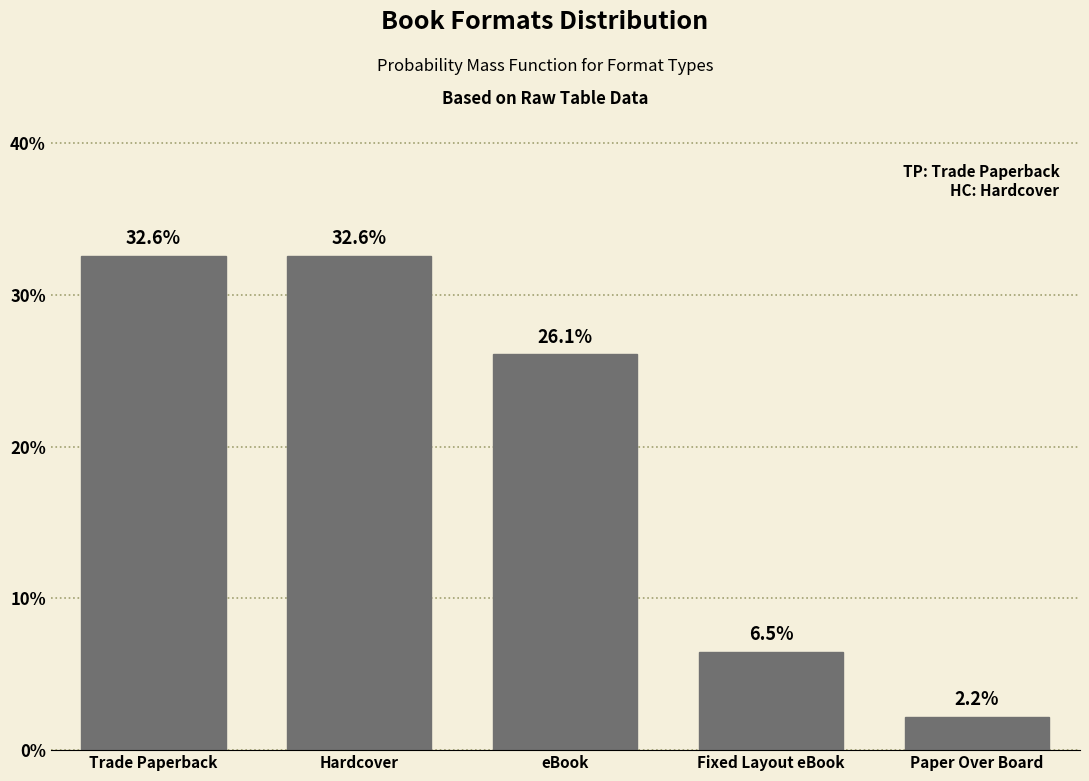

Reading left to right, list all the values displayed in this chart.

Trade Paperback=32.6	Hardcover=32.6	eBook=26.1	Fixed Layout eBook=6.5	Paper Over Board=2.2